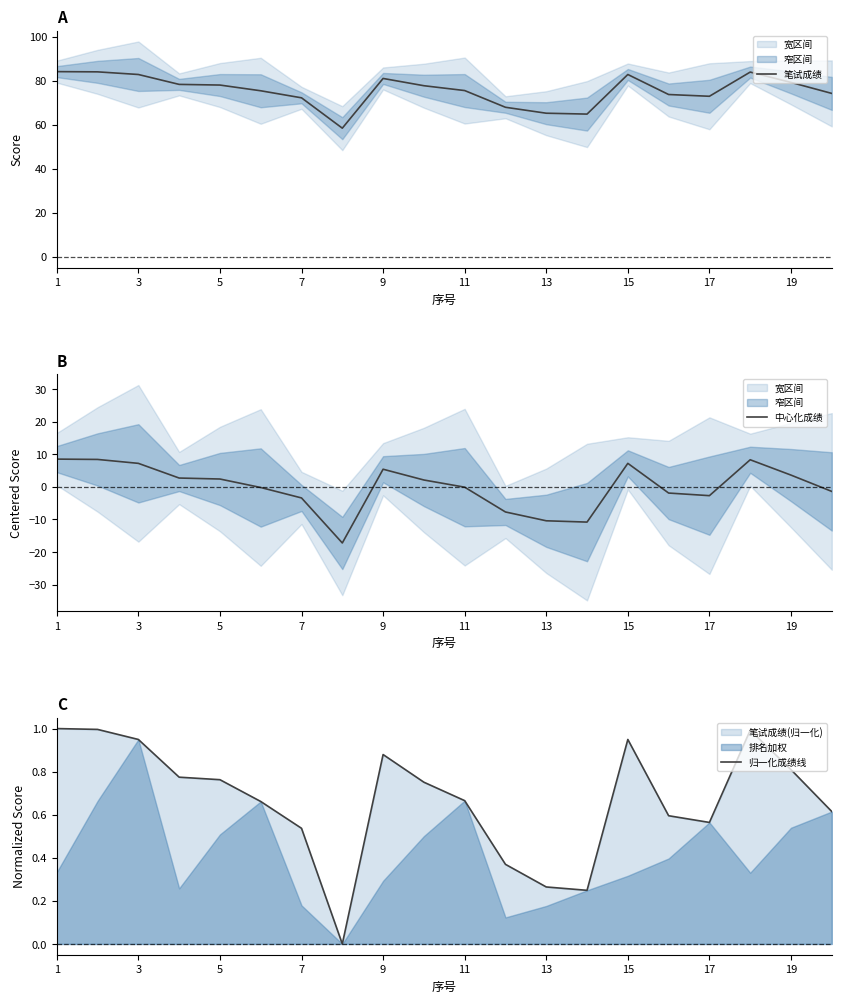

What is the average value of the 笔试成绩 series?

75.7